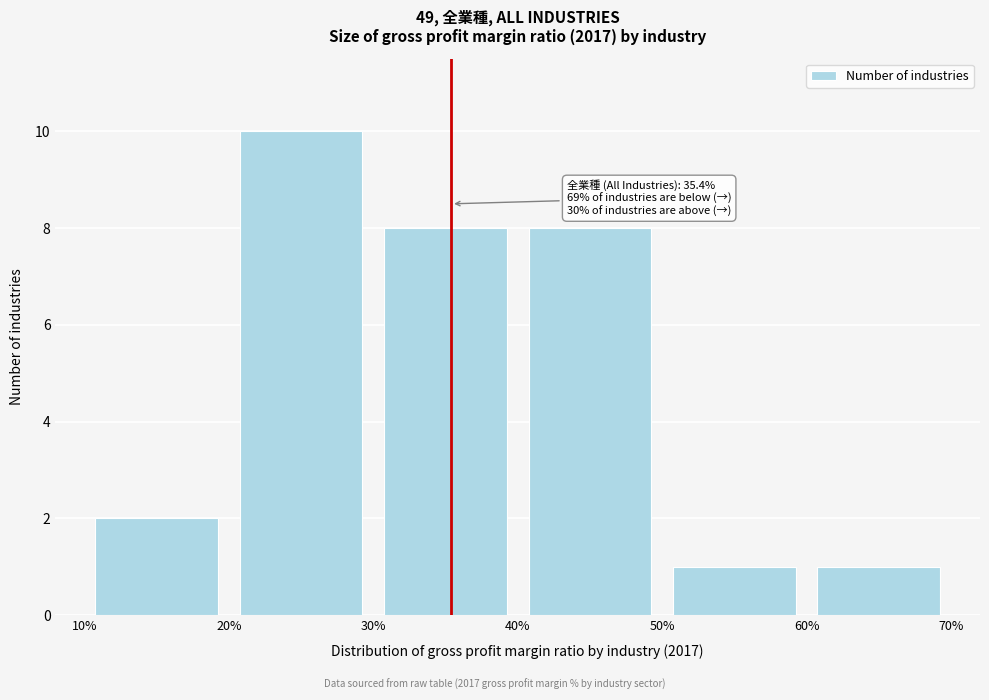

Over which range of the x-axis is the bar tallest?

20% to 30%